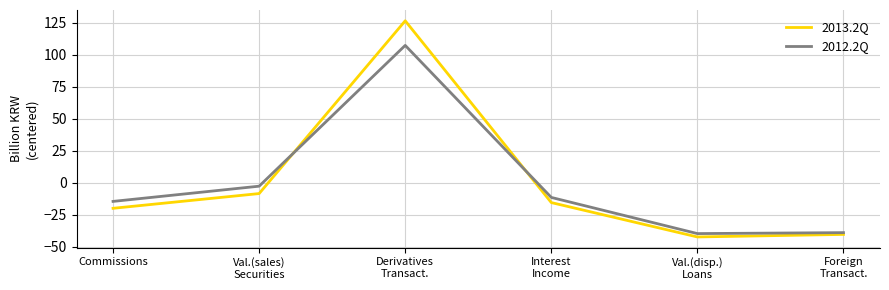

Reading right to left, extract all data points from this chart.

2013.2Q: Foreign
Transact.=-40.3	Val.(disp.)
Loans=-42.3	Interest
Income=-15.5	Derivatives
Transact.=126.3	Val.(sales)
Securities=-8.4	Commissions=-19.9
2012.2Q: Foreign
Transact.=-38.9	Val.(disp.)
Loans=-39.6	Interest
Income=-11.4	Derivatives
Transact.=107.2	Val.(sales)
Securities=-2.7	Commissions=-14.5